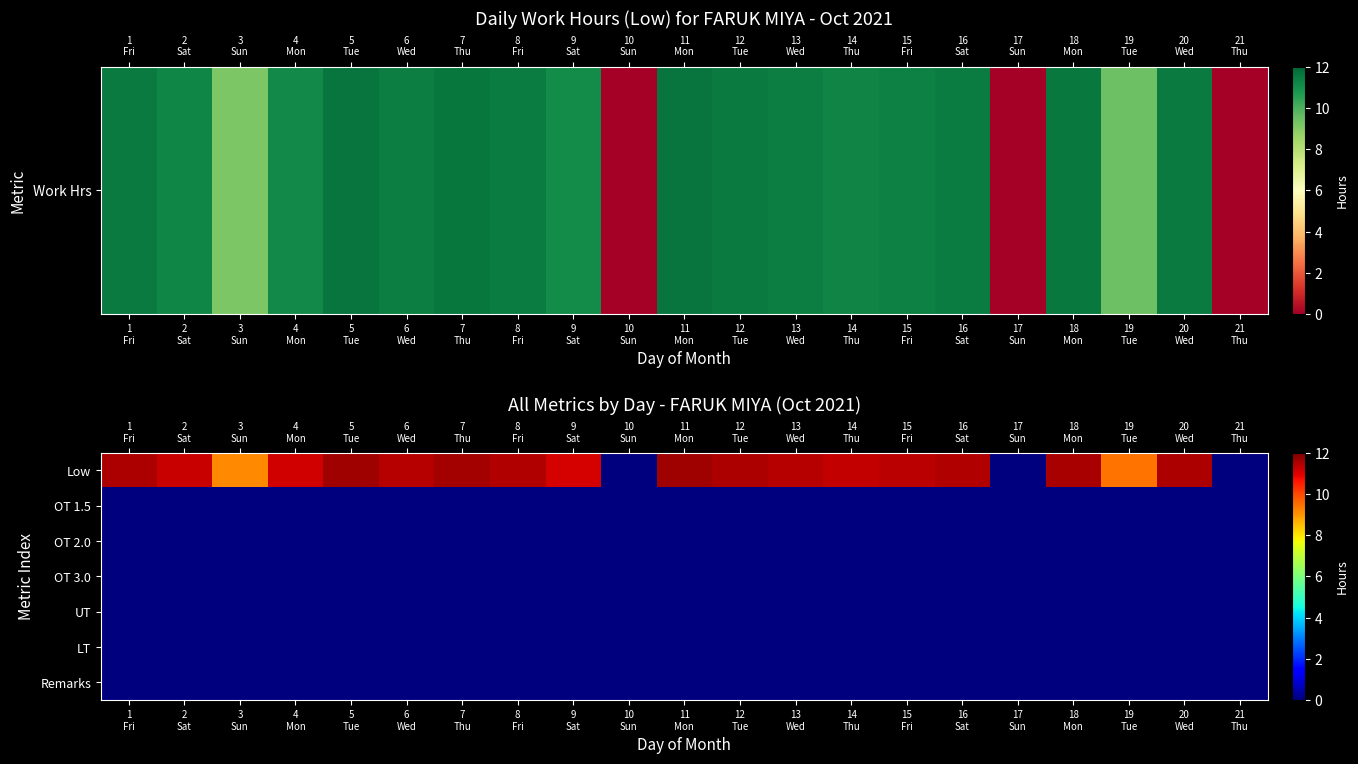

What is the total value across all series at 6
Wed?

11.4